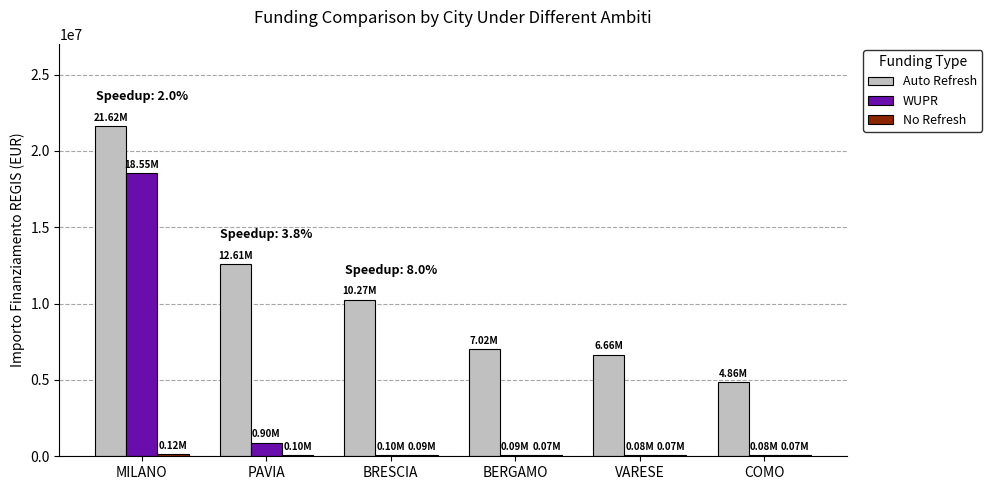

Does the chart contain stacked bars?

No